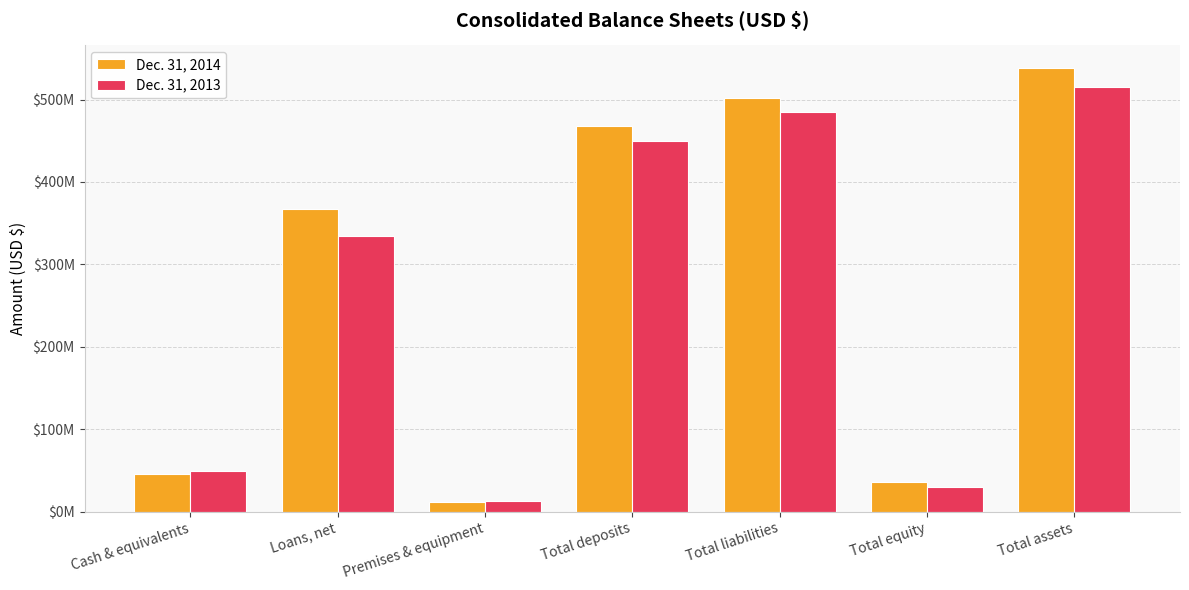

What is the label of the 4th bar from the left?

Total deposits